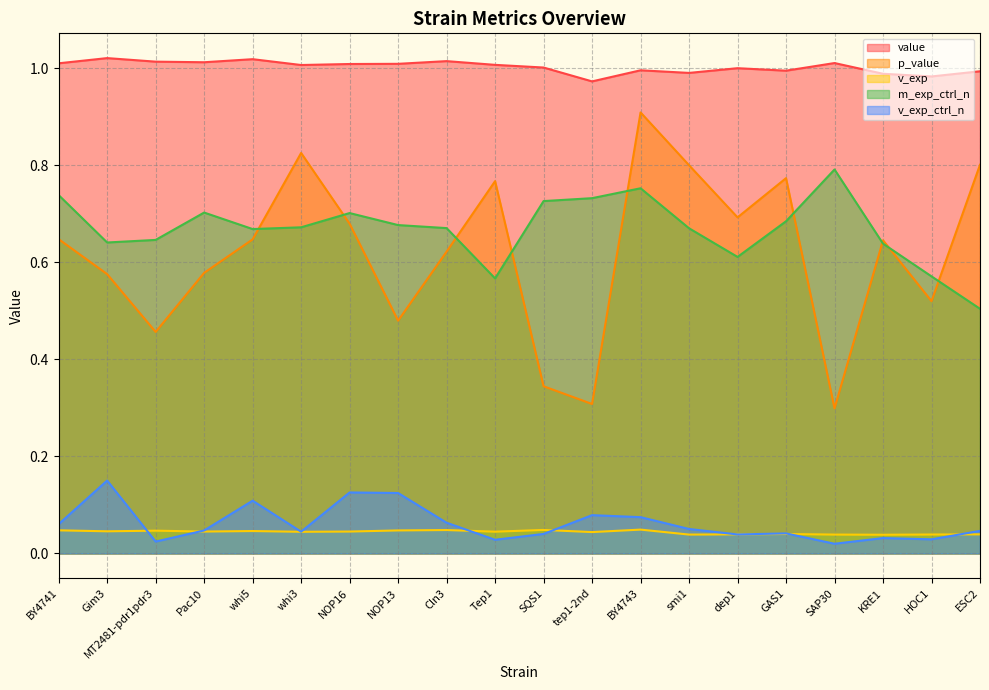

List the series in order of their peak value, lowest first.

v_exp, v_exp_ctrl_n, m_exp_ctrl_n, p_value, value